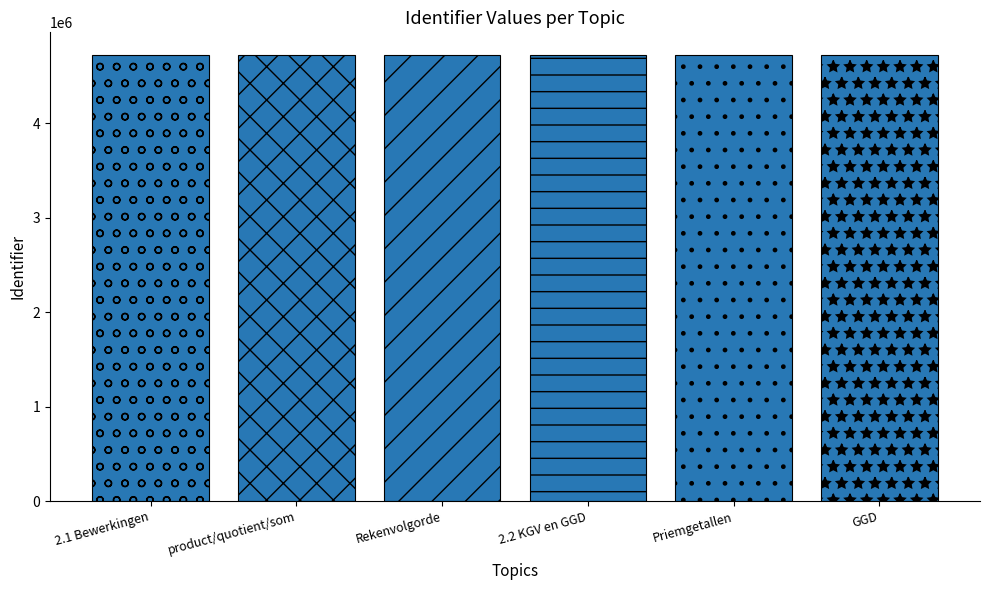

What is the sum of all values?

28357178